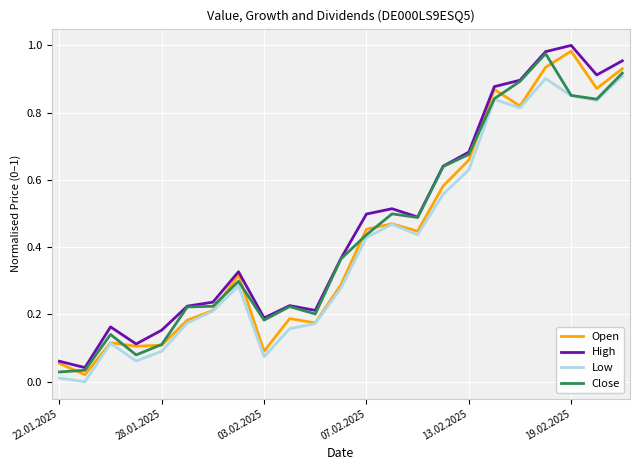

True or false: High and Low cross at least once.

False